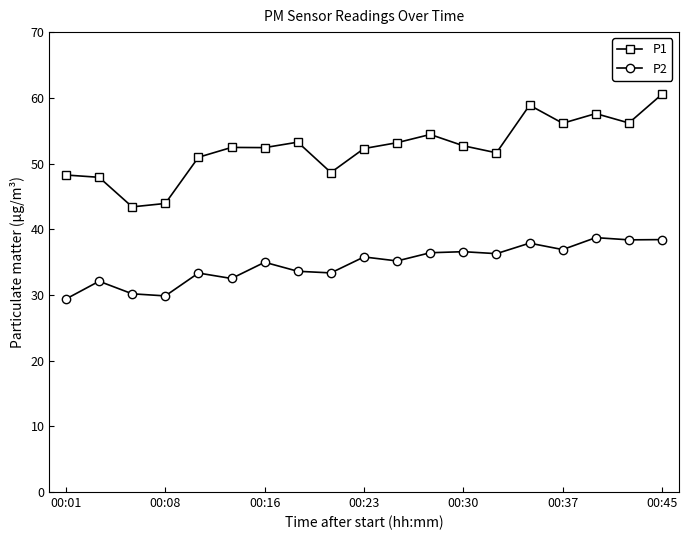

Which series has the largest total across all categories?

P1